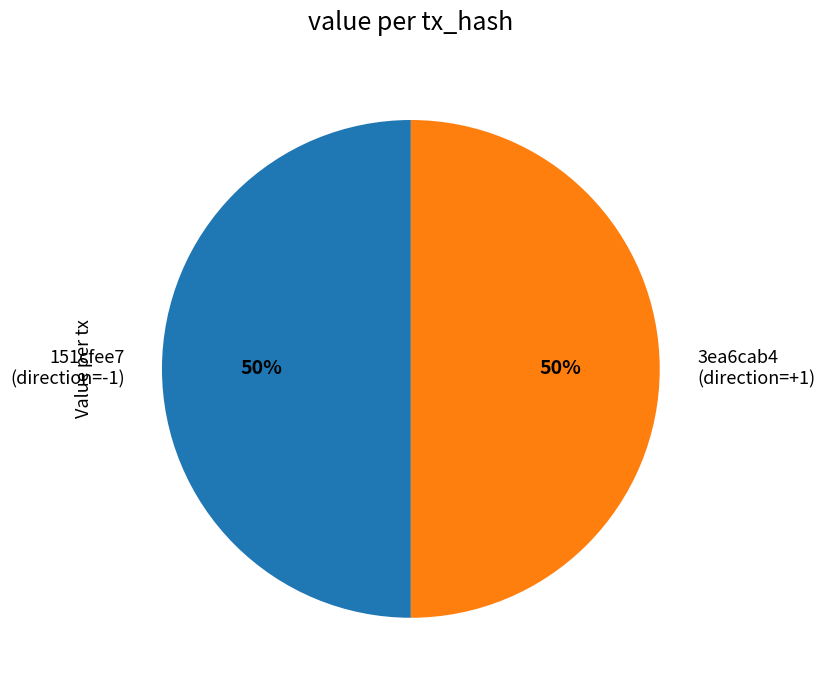

Approximately how many times larger is the value at 151cfee7 (direction=-1) compared to 3ea6cab4 (direction=+1)?

1.0